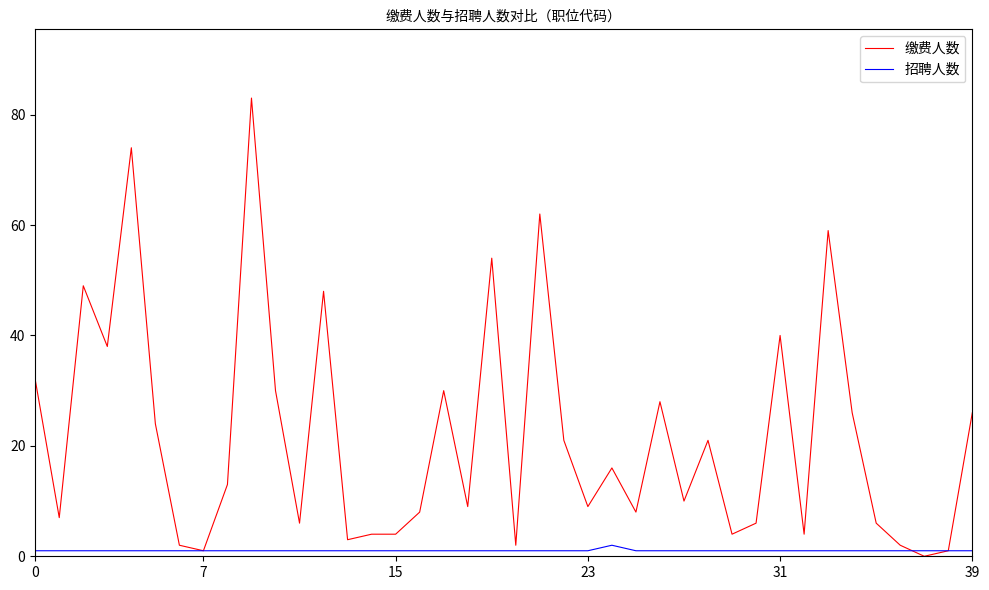

Which series has the largest total across all categories?

缴费人数